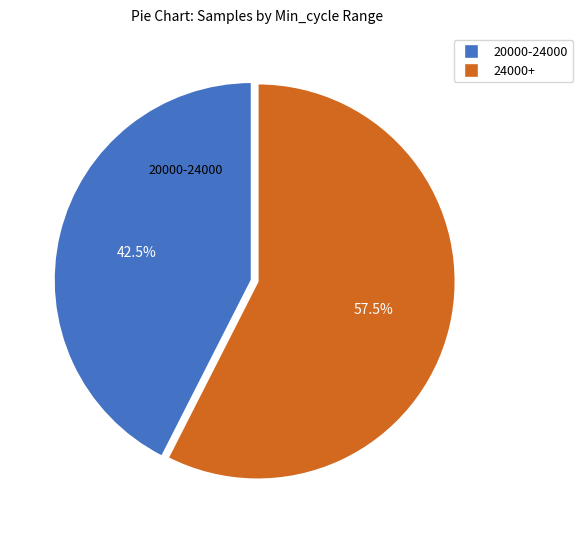

Rank the categories by value from highest to lowest.

24000+, 20000-24000